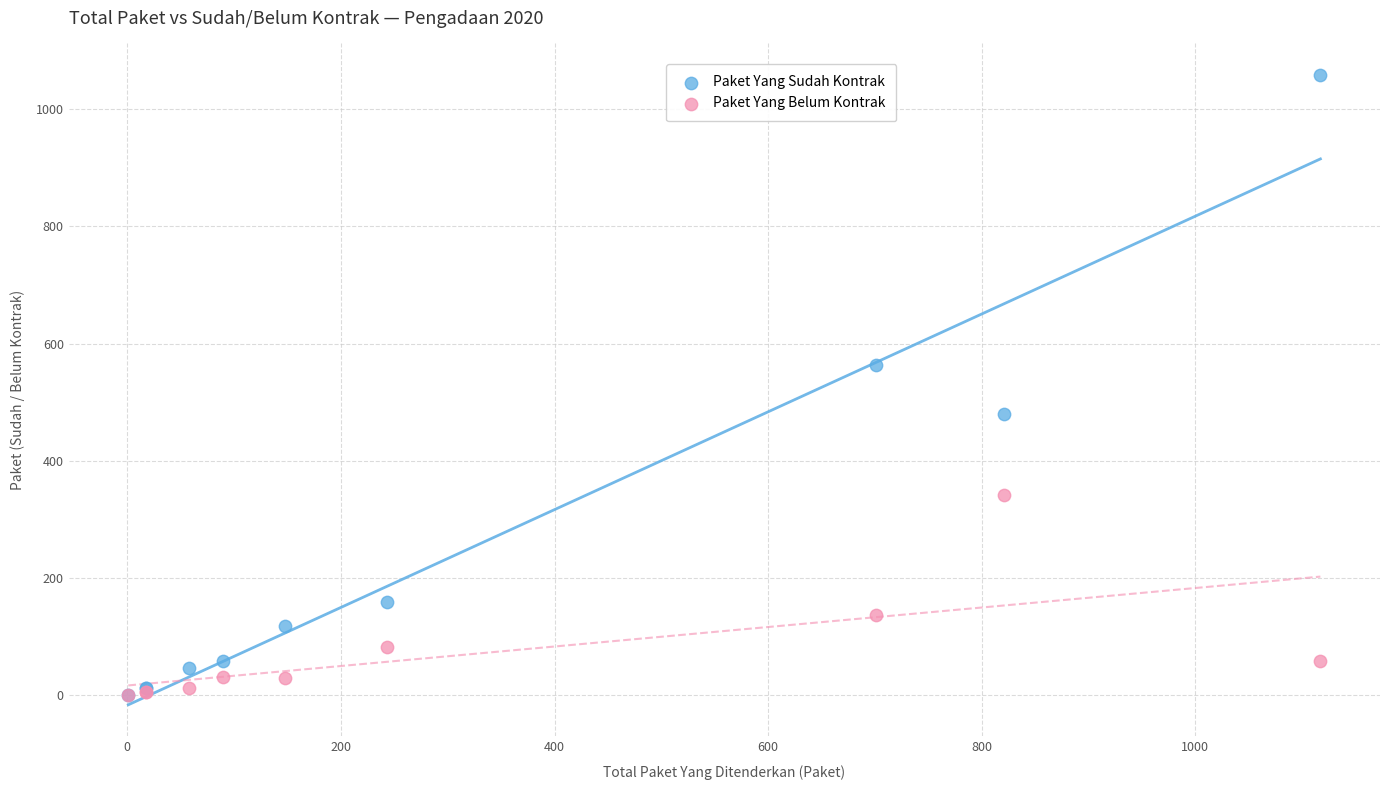

Which series has the widest spread of Y values?

Paket Yang Sudah Kontrak